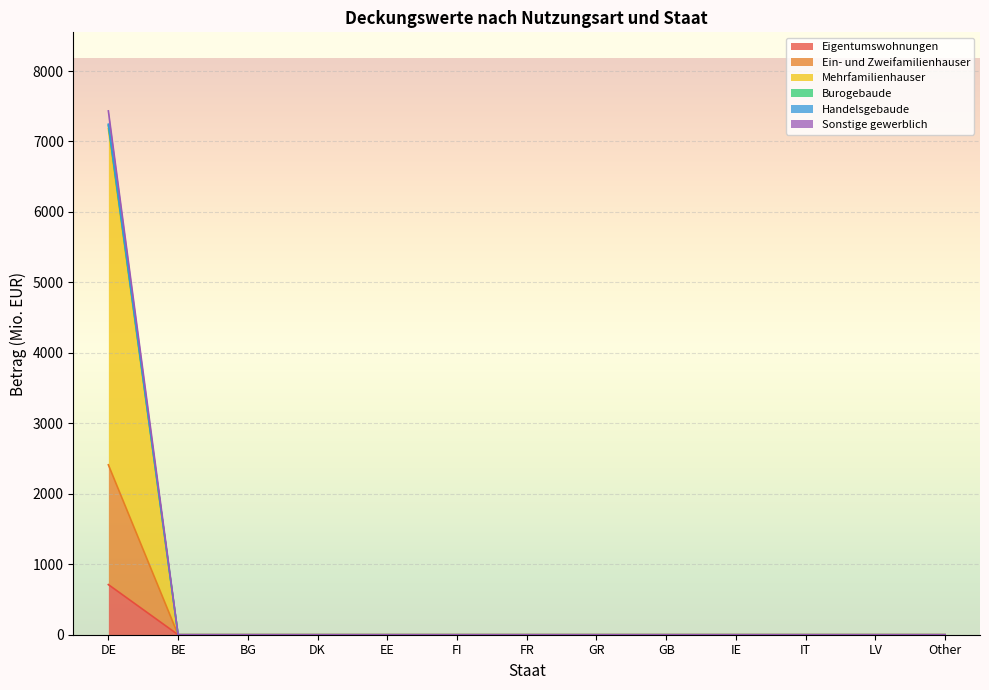

True or false: Sonstige gewerblich and Eigentumswohnungen cross at least once.

False